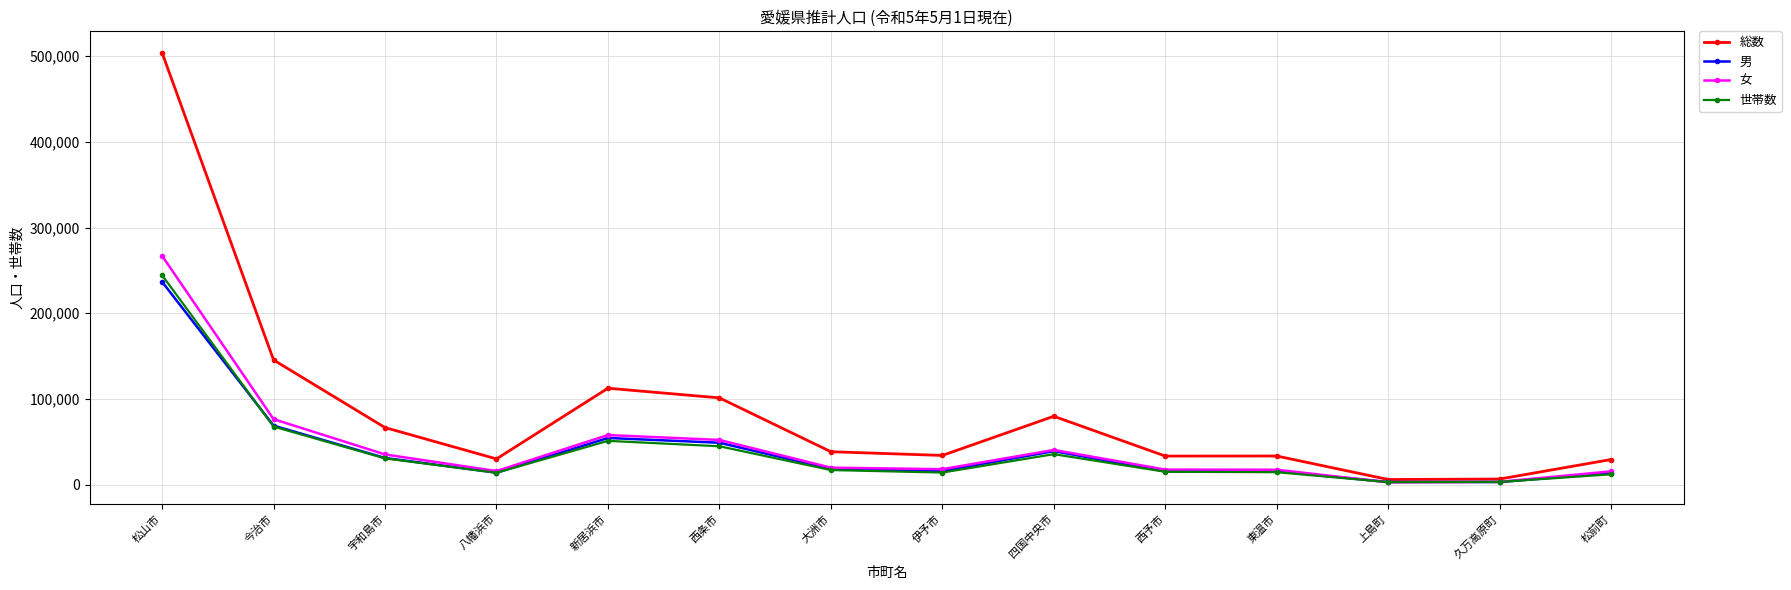

Between 松山市 and 今治市, which series saw the biggest shift?

総数